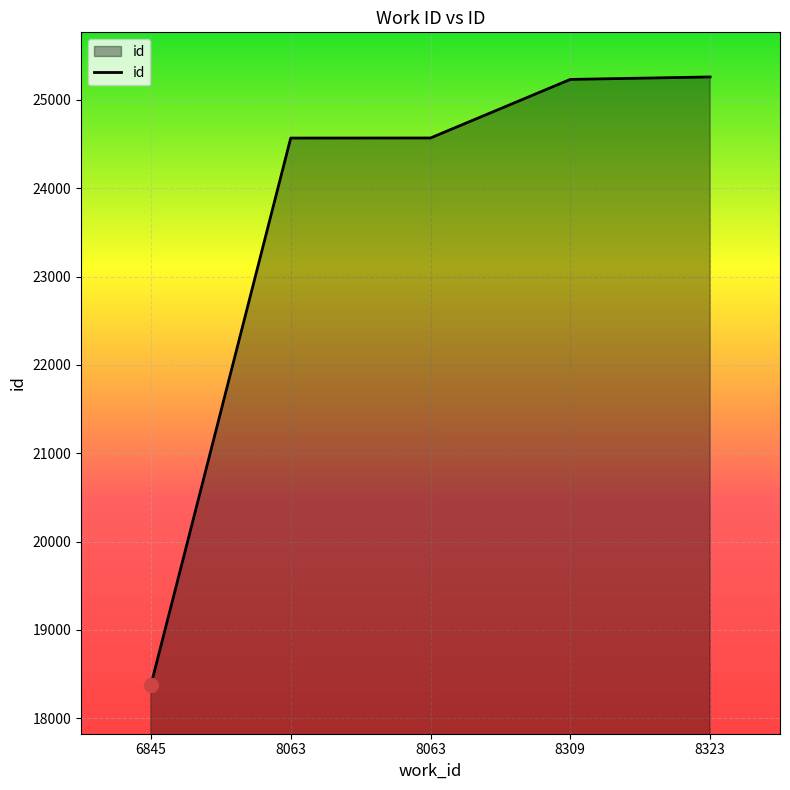

List the labels in order of value, largest first.

8323, 8309, 8063, 8063, 6845